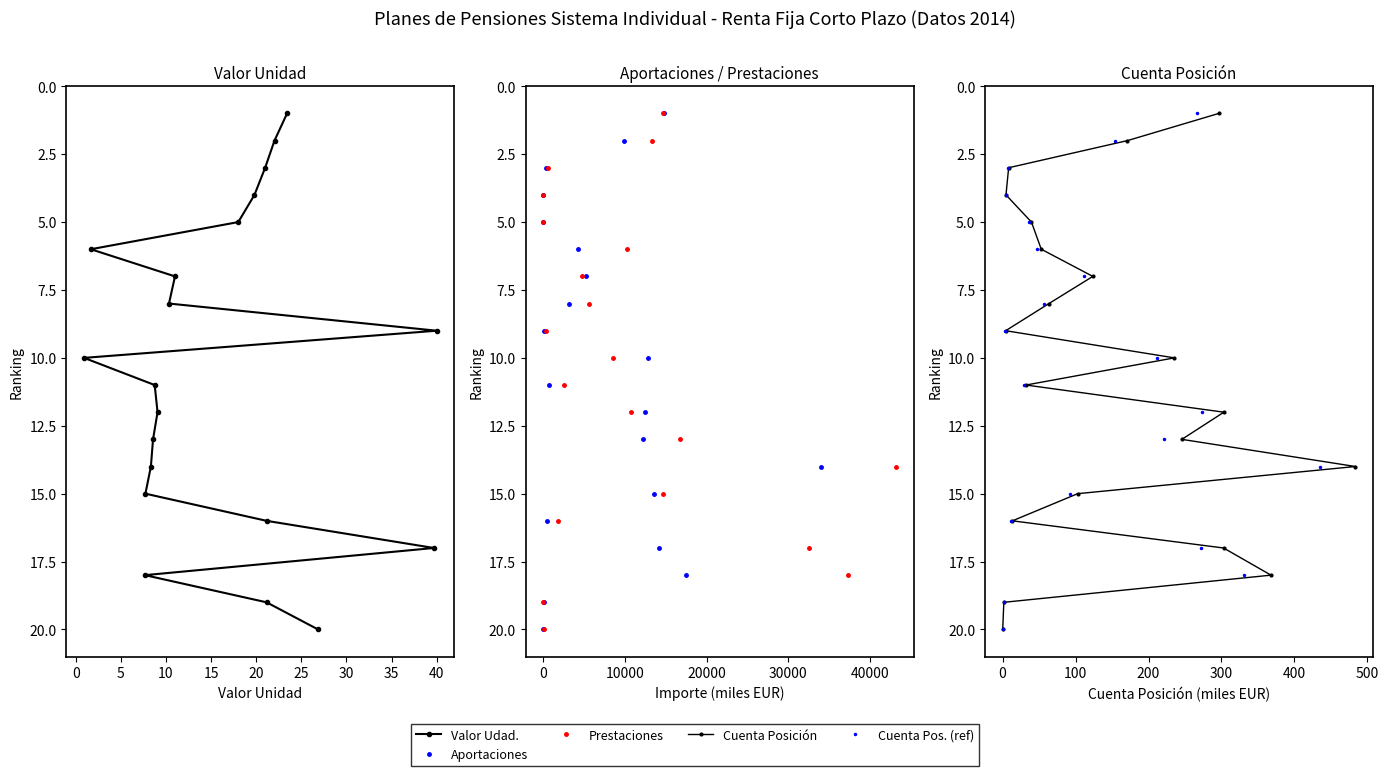

Reading left to right, extract all data points from this chart.

Valor Udad.: 1	2	3	4	5	6	7	8	9	10	11	12	13	14	15	16	17	18	19	20
Aportaciones: 1	2	3	4	5	6	7	8	9	10	11	12	13	14	15	16	17	18	19	20
Prestaciones: 1	2	3	4	5	6	7	8	9	10	11	12	13	14	15	16	17	18	19	20
Cuenta Posición: 1	2	3	4	5	6	7	8	9	10	11	12	13	14	15	16	17	18	19	20
Cuenta Pos. (ref): 1	2	3	4	5	6	7	8	9	10	11	12	13	14	15	16	17	18	19	20